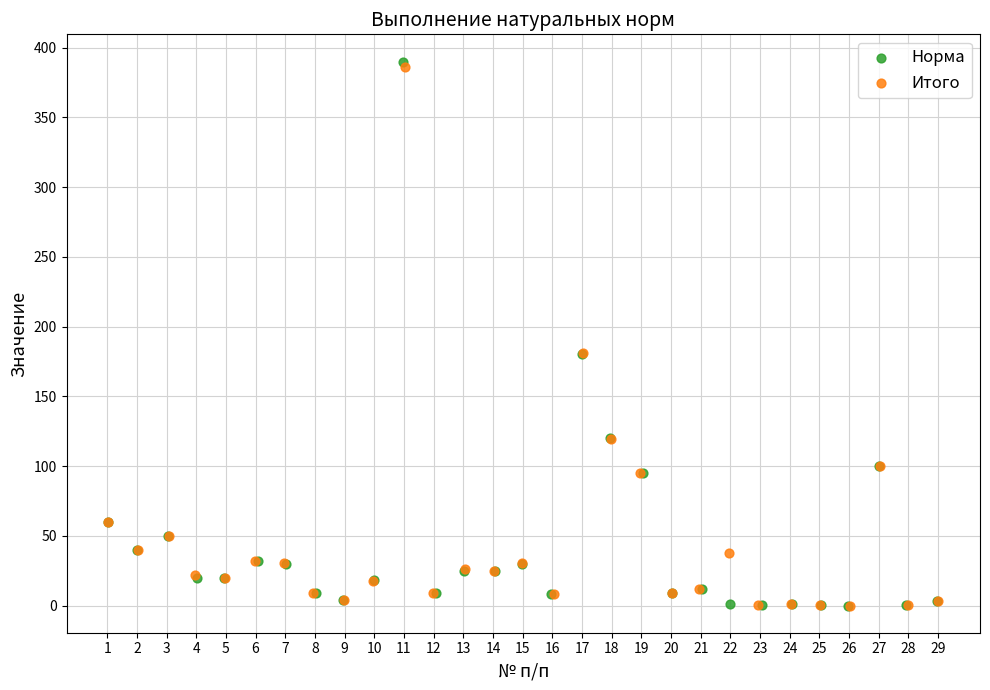

What are all the series names shown in the legend?

Норма, Итого